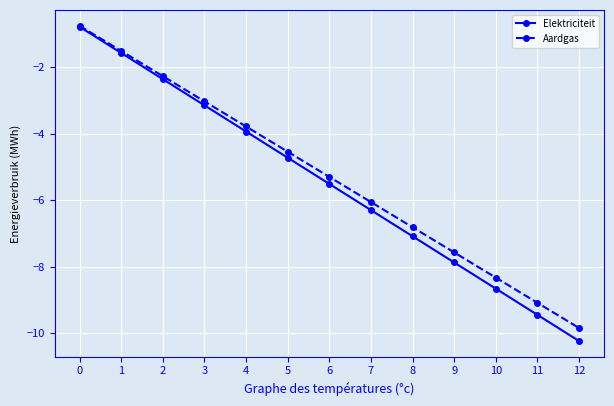

What is the total value across all series at 7?

-12.4